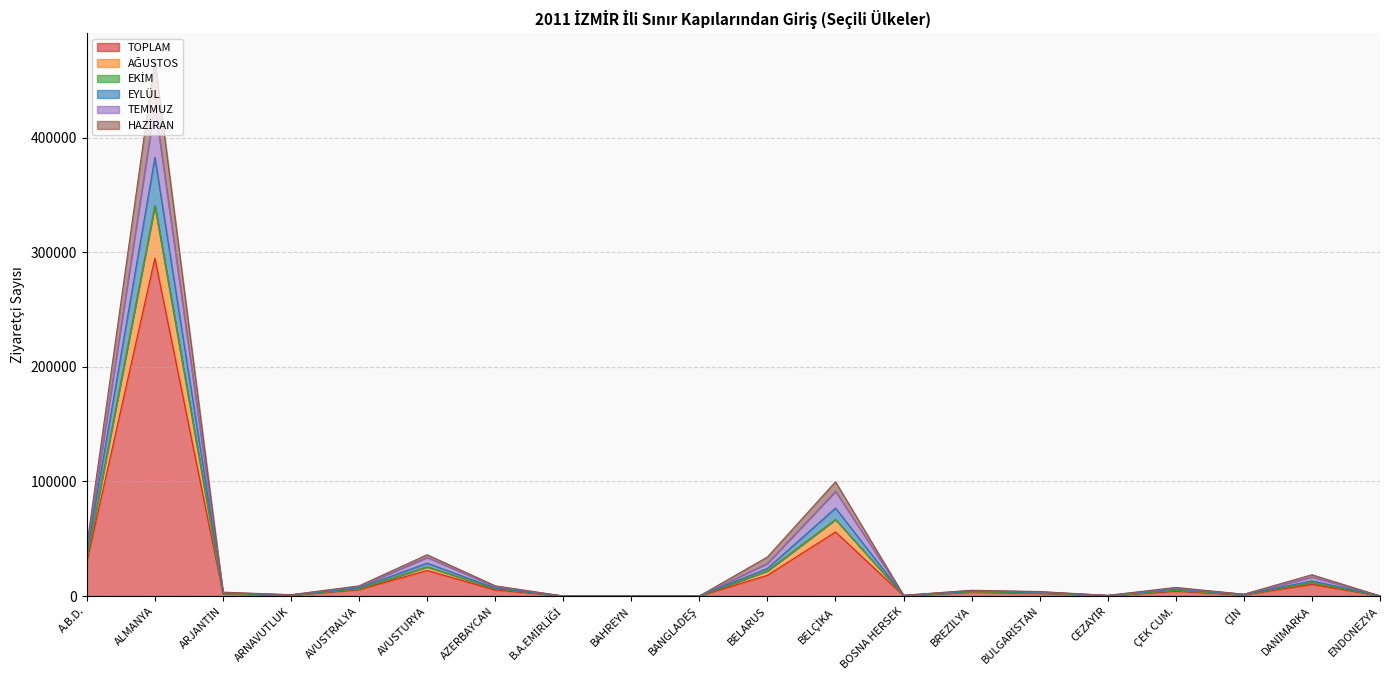

In EYLÜL, how many points are lower than both neighbors (excluding endpoints)?

5